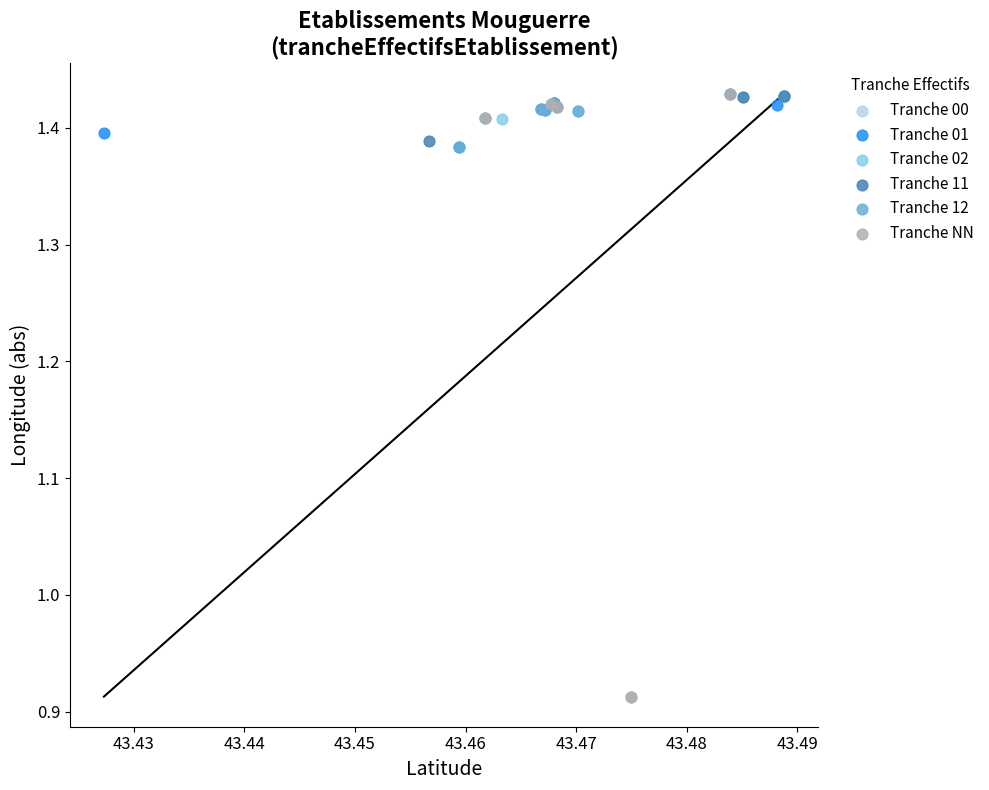

Which series has the widest spread of Y values?

Tranche NN